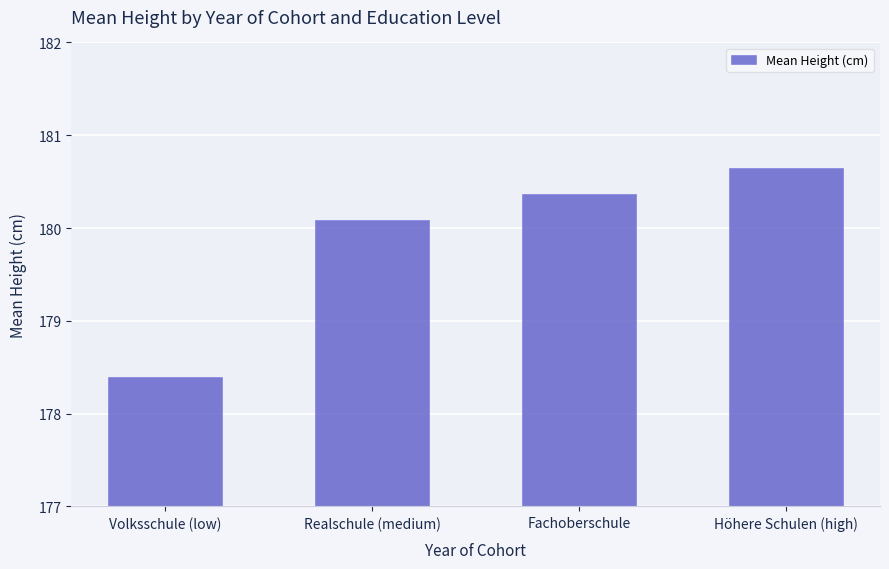

What is the difference between the maximum and minimum values?

2.3